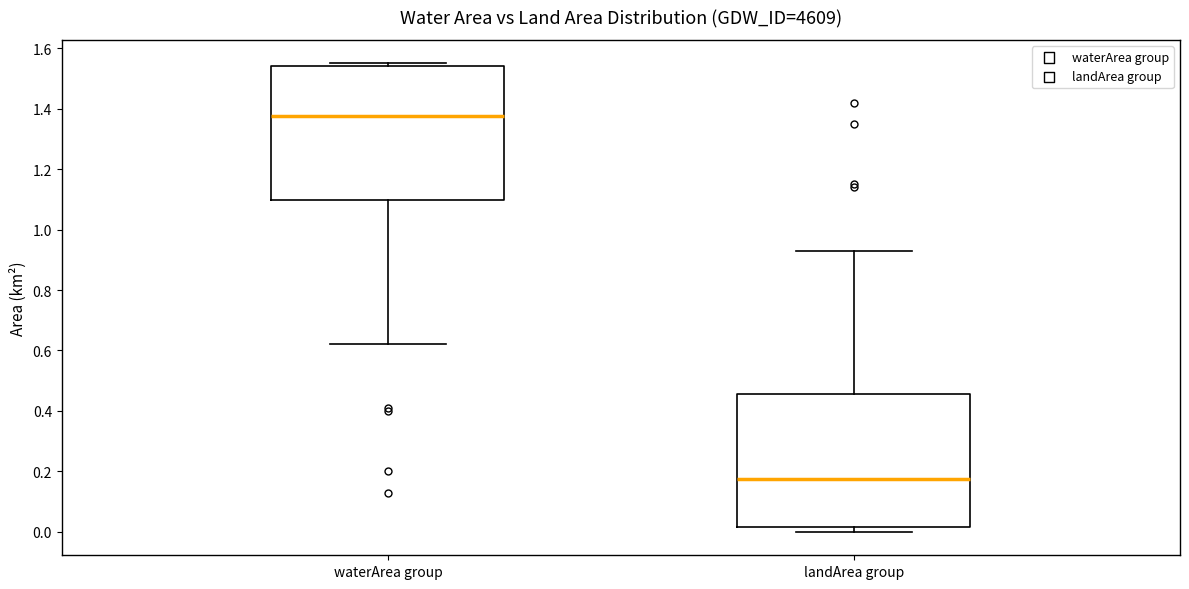

Which box has the lowest median line?

landArea group